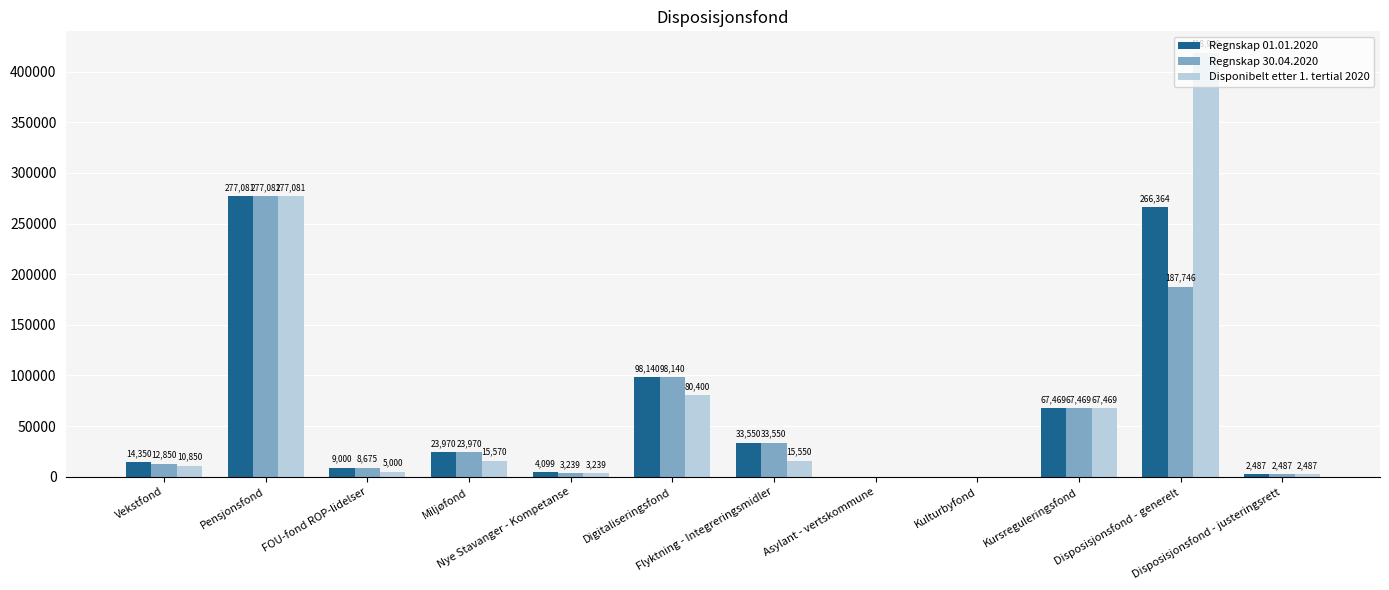

What is the sum of all Disponibelt etter 1. tertial 2020 values?

896586